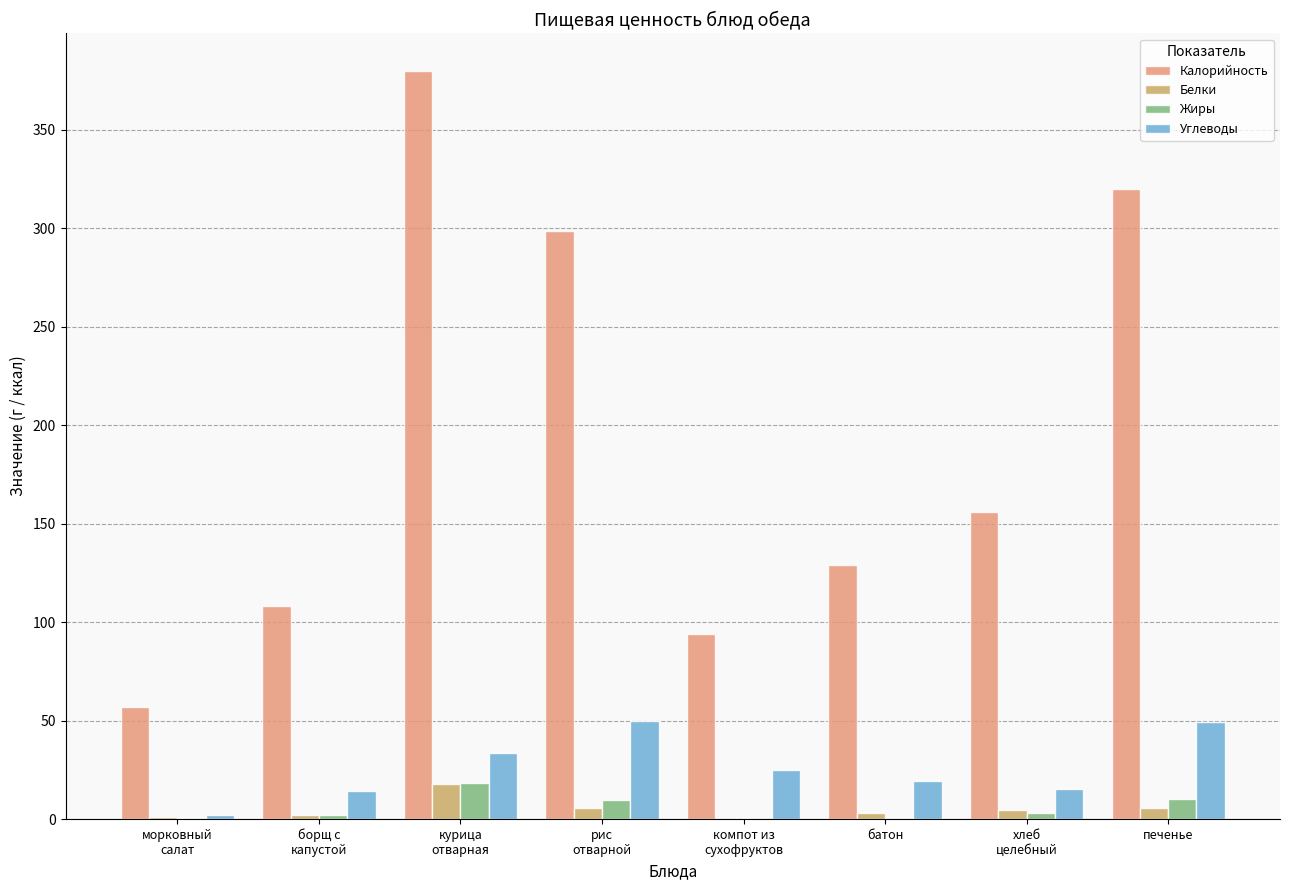

What is the highest value of the Калорийность series?

380.0